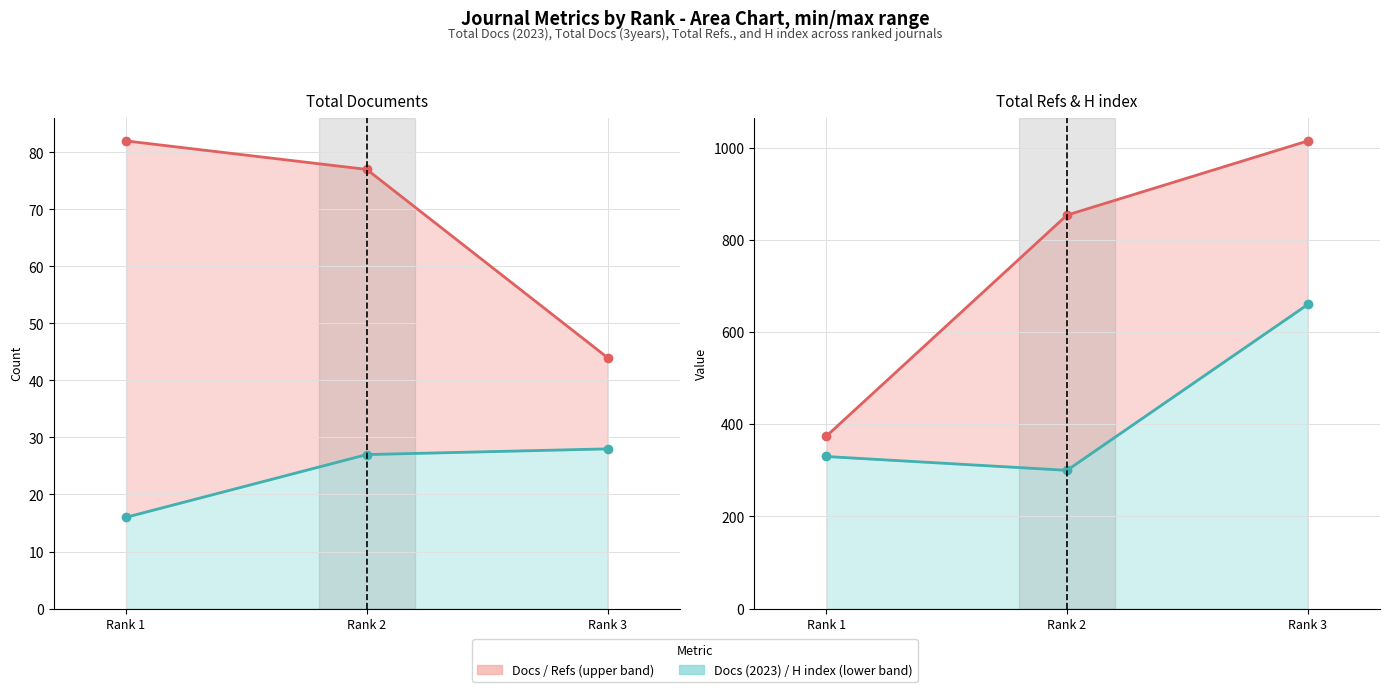

List the series in order of their peak value, lowest first.

Total Docs. (2023), Total Docs. (3years), H index, Total Refs.